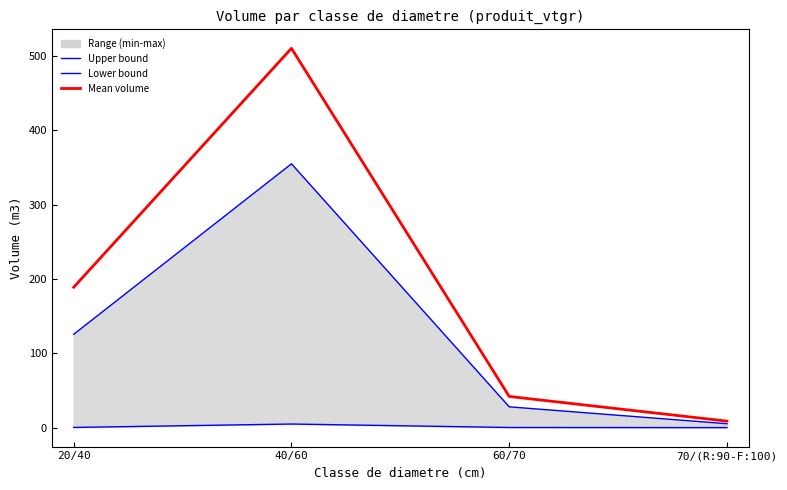

What is the label of the 4th point from the left?

70/(R:90-F:100)